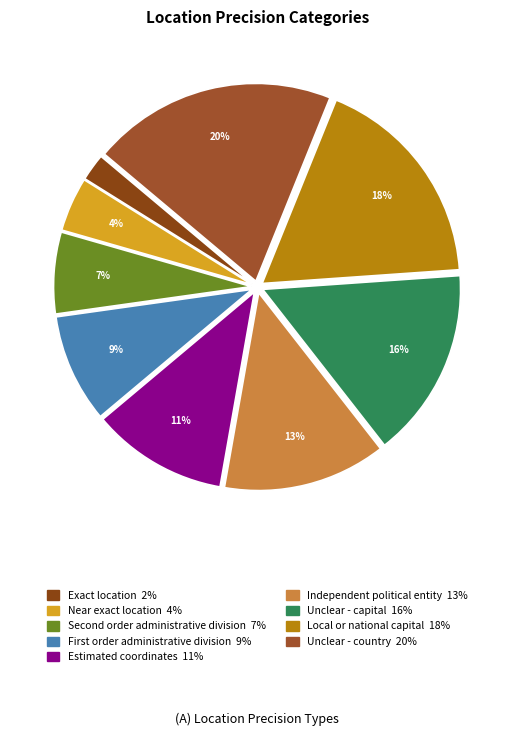

How many slices are in this pie chart?

9